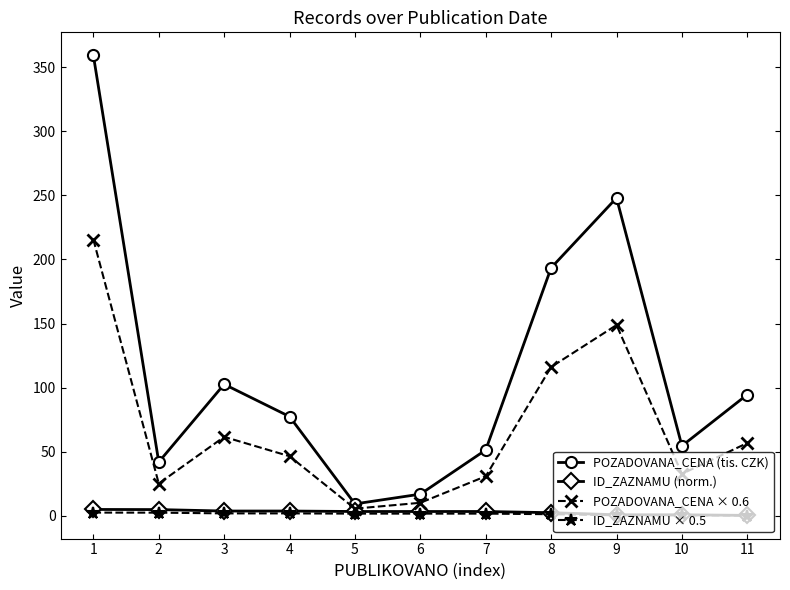

Which series has the largest total across all categories?

POZADOVANA_CENA (tis. CZK)